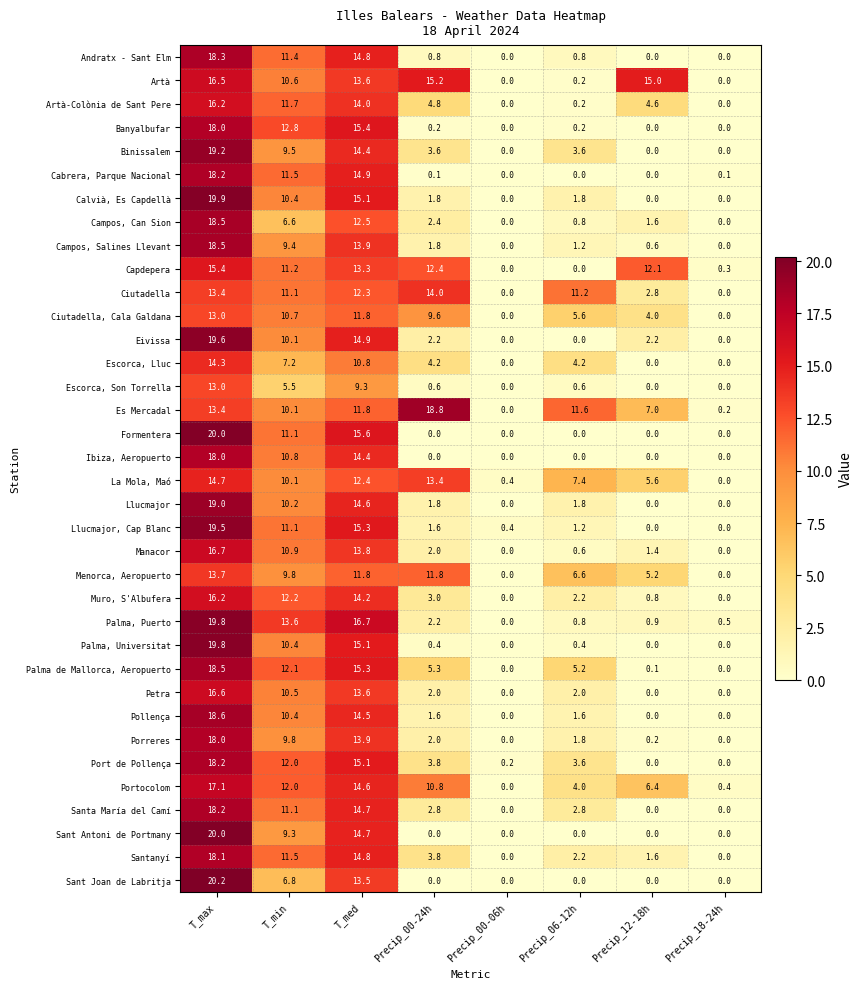

At which label is Santa María del Camí closest to 9?

T_min